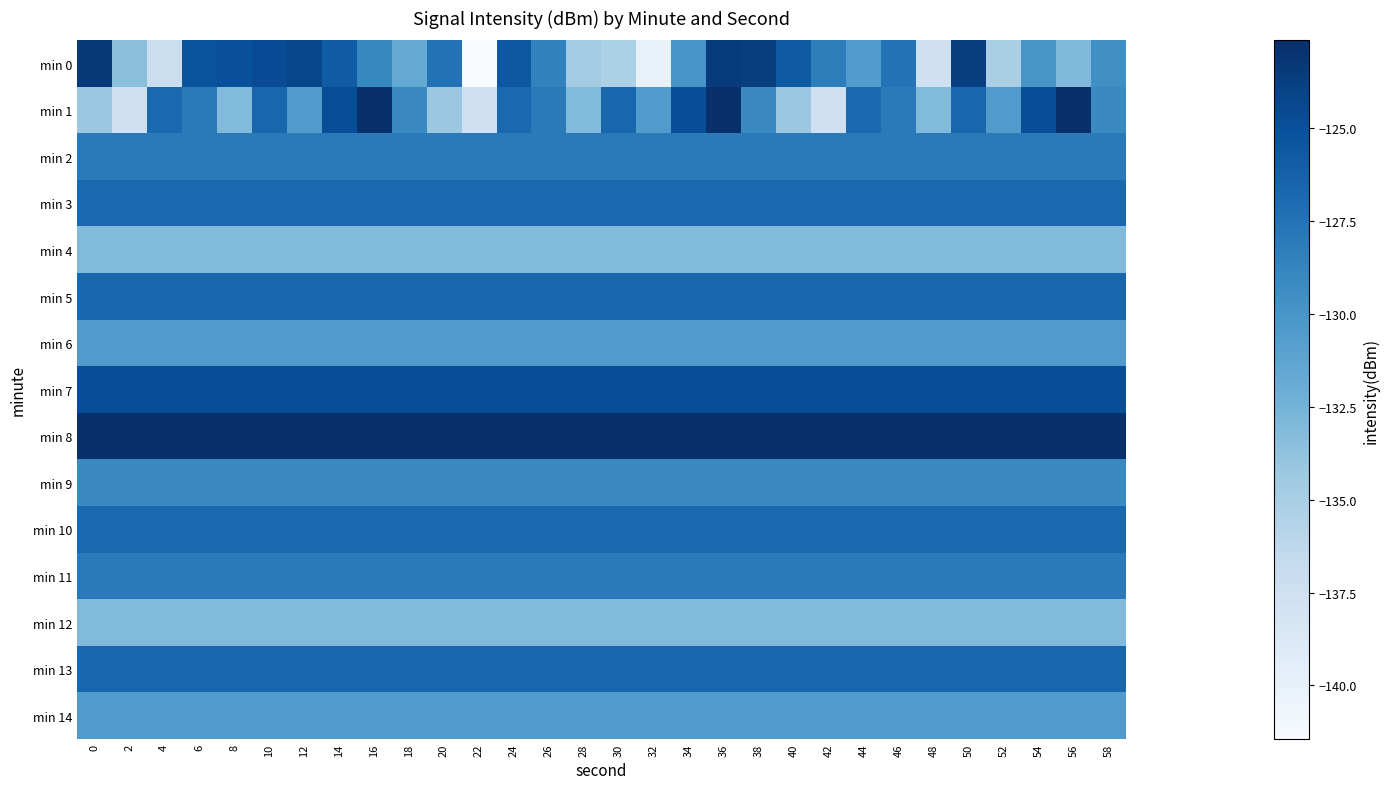

Reading left to right, extract all data points from this chart.

min 0: 0=-123.4	2=-133.6	4=-137.2	6=-125.2	8=-124.9	10=-124.6	12=-124.3	14=-125.9	16=-129.0	18=-131.7	20=-127.4	22=-141.4	24=-125.6	26=-128.6	28=-134.7	30=-135.2	32=-140.0	34=-130.0	36=-123.5	38=-123.6	40=-125.7	42=-128.3	44=-130.6	46=-127.5	48=-137.6	50=-123.7	52=-135.1	54=-130.1	56=-133.0	58=-129.6
min 1: 0=-134.3	2=-137.4	4=-126.7	6=-128.0	8=-133.1	10=-126.6	12=-130.5	14=-124.8	16=-122.6	18=-129.1	20=-134.3	22=-137.4	24=-126.7	26=-128.0	28=-133.1	30=-126.6	32=-130.5	34=-124.8	36=-122.6	38=-129.1	40=-134.3	42=-137.4	44=-126.7	46=-128.0	48=-133.1	50=-126.6	52=-130.5	54=-124.8	56=-122.6	58=-129.1
min 2: 0=-128.0	2=-128.0	4=-128.0	6=-128.0	8=-128.0	10=-128.0	12=-128.0	14=-128.0	16=-128.0	18=-128.0	20=-128.0	22=-128.0	24=-128.0	26=-128.0	28=-128.0	30=-128.0	32=-128.0	34=-128.0	36=-128.0	38=-128.0	40=-128.0	42=-128.0	44=-128.0	46=-128.0	48=-128.0	50=-128.0	52=-128.0	54=-128.0	56=-128.0	58=-128.0
min 3: 0=-126.7	2=-126.7	4=-126.7	6=-126.7	8=-126.7	10=-126.7	12=-126.7	14=-126.7	16=-126.7	18=-126.7	20=-126.7	22=-126.7	24=-126.7	26=-126.7	28=-126.7	30=-126.7	32=-126.7	34=-126.7	36=-126.7	38=-126.7	40=-126.7	42=-126.7	44=-126.7	46=-126.7	48=-126.7	50=-126.7	52=-126.7	54=-126.7	56=-126.7	58=-126.7
min 4: 0=-133.1	2=-133.1	4=-133.1	6=-133.1	8=-133.1	10=-133.1	12=-133.1	14=-133.1	16=-133.1	18=-133.1	20=-133.1	22=-133.1	24=-133.1	26=-133.1	28=-133.1	30=-133.1	32=-133.1	34=-133.1	36=-133.1	38=-133.1	40=-133.1	42=-133.1	44=-133.1	46=-133.1	48=-133.1	50=-133.1	52=-133.1	54=-133.1	56=-133.1	58=-133.1
min 5: 0=-126.6	2=-126.6	4=-126.6	6=-126.6	8=-126.6	10=-126.6	12=-126.6	14=-126.6	16=-126.6	18=-126.6	20=-126.6	22=-126.6	24=-126.6	26=-126.6	28=-126.6	30=-126.6	32=-126.6	34=-126.6	36=-126.6	38=-126.6	40=-126.6	42=-126.6	44=-126.6	46=-126.6	48=-126.6	50=-126.6	52=-126.6	54=-126.6	56=-126.6	58=-126.6
min 6: 0=-130.5	2=-130.5	4=-130.5	6=-130.5	8=-130.5	10=-130.5	12=-130.5	14=-130.5	16=-130.5	18=-130.5	20=-130.5	22=-130.5	24=-130.5	26=-130.5	28=-130.5	30=-130.5	32=-130.5	34=-130.5	36=-130.5	38=-130.5	40=-130.5	42=-130.5	44=-130.5	46=-130.5	48=-130.5	50=-130.5	52=-130.5	54=-130.5	56=-130.5	58=-130.5
min 7: 0=-124.8	2=-124.8	4=-124.8	6=-124.8	8=-124.8	10=-124.8	12=-124.8	14=-124.8	16=-124.8	18=-124.8	20=-124.8	22=-124.8	24=-124.8	26=-124.8	28=-124.8	30=-124.8	32=-124.8	34=-124.8	36=-124.8	38=-124.8	40=-124.8	42=-124.8	44=-124.8	46=-124.8	48=-124.8	50=-124.8	52=-124.8	54=-124.8	56=-124.8	58=-124.8
min 8: 0=-122.6	2=-122.6	4=-122.6	6=-122.6	8=-122.6	10=-122.6	12=-122.6	14=-122.6	16=-122.6	18=-122.6	20=-122.6	22=-122.6	24=-122.6	26=-122.6	28=-122.6	30=-122.6	32=-122.6	34=-122.6	36=-122.6	38=-122.6	40=-122.6	42=-122.6	44=-122.6	46=-122.6	48=-122.6	50=-122.6	52=-122.6	54=-122.6	56=-122.6	58=-122.6
min 9: 0=-129.1	2=-129.1	4=-129.1	6=-129.1	8=-129.1	10=-129.1	12=-129.1	14=-129.1	16=-129.1	18=-129.1	20=-129.1	22=-129.1	24=-129.1	26=-129.1	28=-129.1	30=-129.1	32=-129.1	34=-129.1	36=-129.1	38=-129.1	40=-129.1	42=-129.1	44=-129.1	46=-129.1	48=-129.1	50=-129.1	52=-129.1	54=-129.1	56=-129.1	58=-129.1
min 10: 0=-126.7	2=-126.7	4=-126.7	6=-126.7	8=-126.7	10=-126.7	12=-126.7	14=-126.7	16=-126.7	18=-126.7	20=-126.7	22=-126.7	24=-126.7	26=-126.7	28=-126.7	30=-126.7	32=-126.7	34=-126.7	36=-126.7	38=-126.7	40=-126.7	42=-126.7	44=-126.7	46=-126.7	48=-126.7	50=-126.7	52=-126.7	54=-126.7	56=-126.7	58=-126.7
min 11: 0=-128.0	2=-128.0	4=-128.0	6=-128.0	8=-128.0	10=-128.0	12=-128.0	14=-128.0	16=-128.0	18=-128.0	20=-128.0	22=-128.0	24=-128.0	26=-128.0	28=-128.0	30=-128.0	32=-128.0	34=-128.0	36=-128.0	38=-128.0	40=-128.0	42=-128.0	44=-128.0	46=-128.0	48=-128.0	50=-128.0	52=-128.0	54=-128.0	56=-128.0	58=-128.0
min 12: 0=-133.1	2=-133.1	4=-133.1	6=-133.1	8=-133.1	10=-133.1	12=-133.1	14=-133.1	16=-133.1	18=-133.1	20=-133.1	22=-133.1	24=-133.1	26=-133.1	28=-133.1	30=-133.1	32=-133.1	34=-133.1	36=-133.1	38=-133.1	40=-133.1	42=-133.1	44=-133.1	46=-133.1	48=-133.1	50=-133.1	52=-133.1	54=-133.1	56=-133.1	58=-133.1
min 13: 0=-126.6	2=-126.6	4=-126.6	6=-126.6	8=-126.6	10=-126.6	12=-126.6	14=-126.6	16=-126.6	18=-126.6	20=-126.6	22=-126.6	24=-126.6	26=-126.6	28=-126.6	30=-126.6	32=-126.6	34=-126.6	36=-126.6	38=-126.6	40=-126.6	42=-126.6	44=-126.6	46=-126.6	48=-126.6	50=-126.6	52=-126.6	54=-126.6	56=-126.6	58=-126.6
min 14: 0=-130.5	2=-130.5	4=-130.5	6=-130.5	8=-130.5	10=-130.5	12=-130.5	14=-130.5	16=-130.5	18=-130.5	20=-130.5	22=-130.5	24=-130.5	26=-130.5	28=-130.5	30=-130.5	32=-130.5	34=-130.5	36=-130.5	38=-130.5	40=-130.5	42=-130.5	44=-130.5	46=-130.5	48=-130.5	50=-130.5	52=-130.5	54=-130.5	56=-130.5	58=-130.5